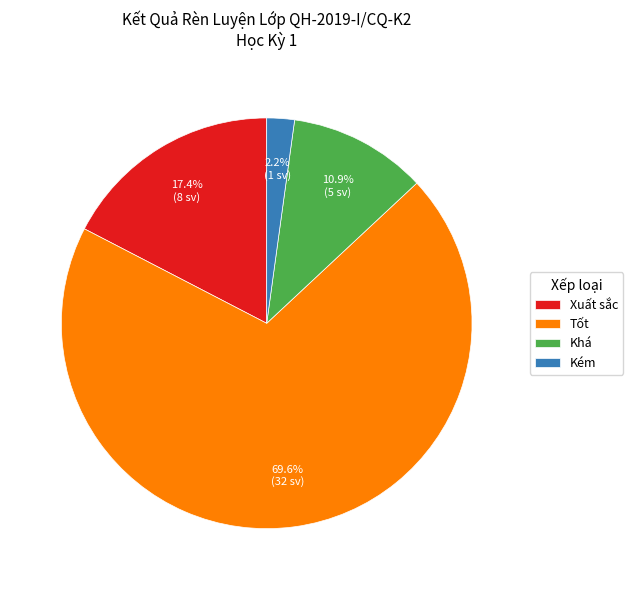

Is there any slice that represents more than half of the pie?

Yes